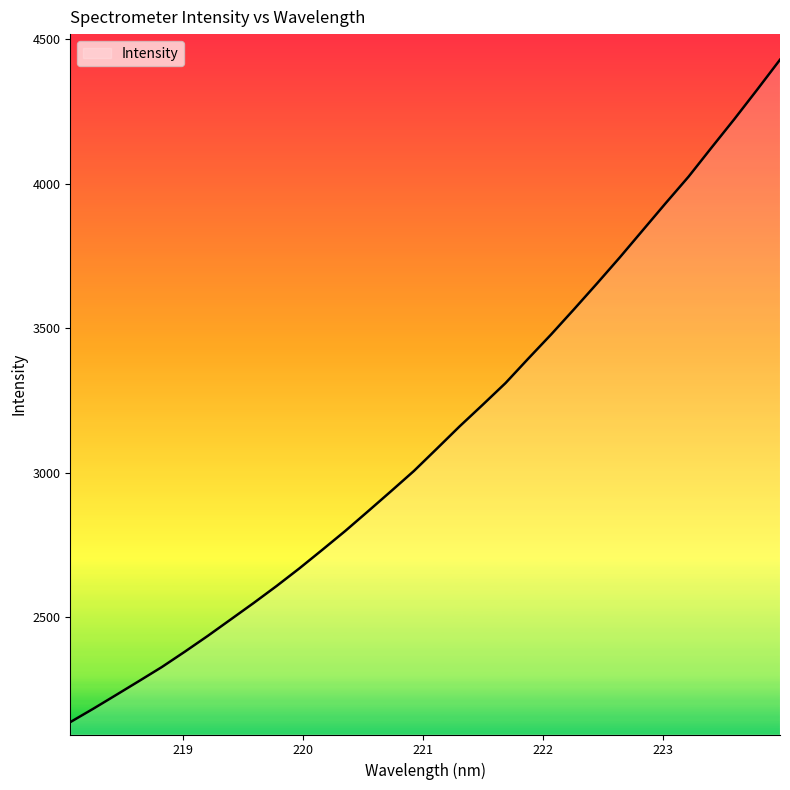

True or false: the data has more than 2 interior local peaks.

False